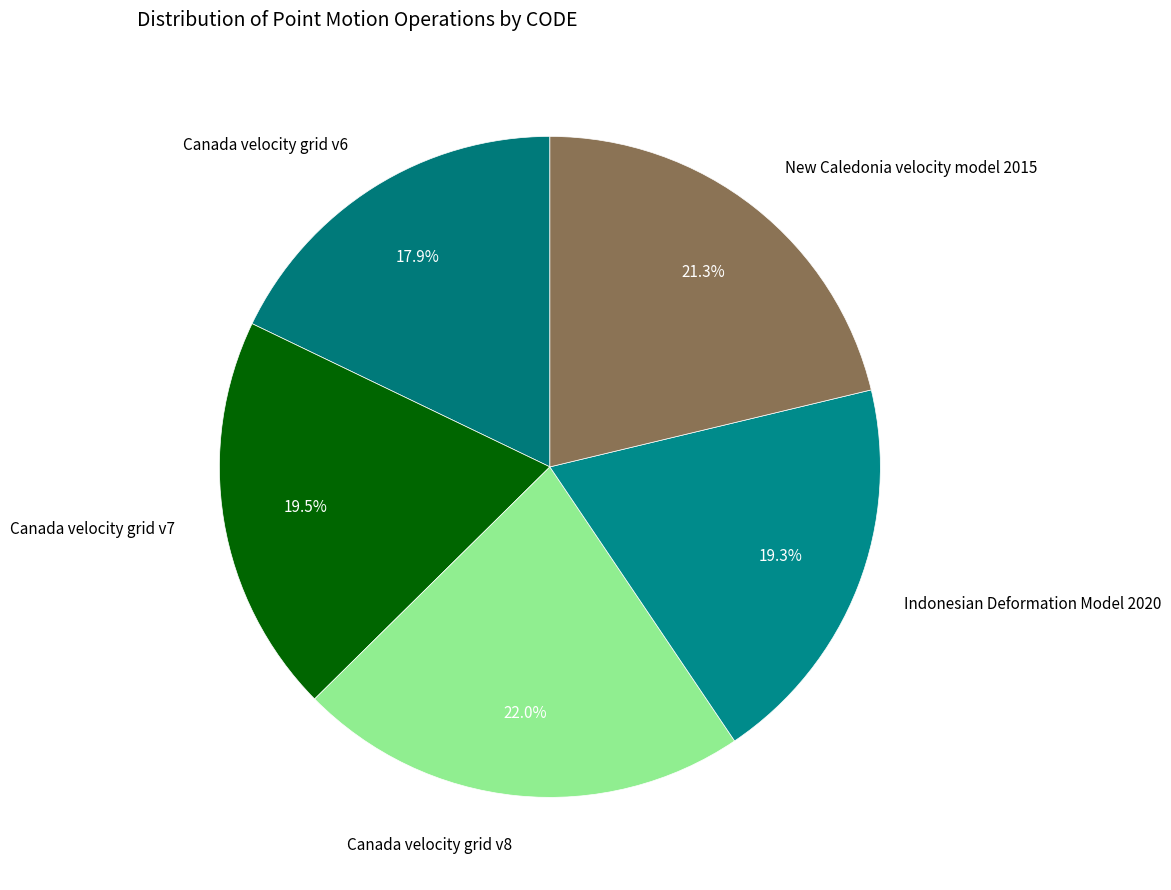

Which slice is the smallest?

Canada velocity grid v6